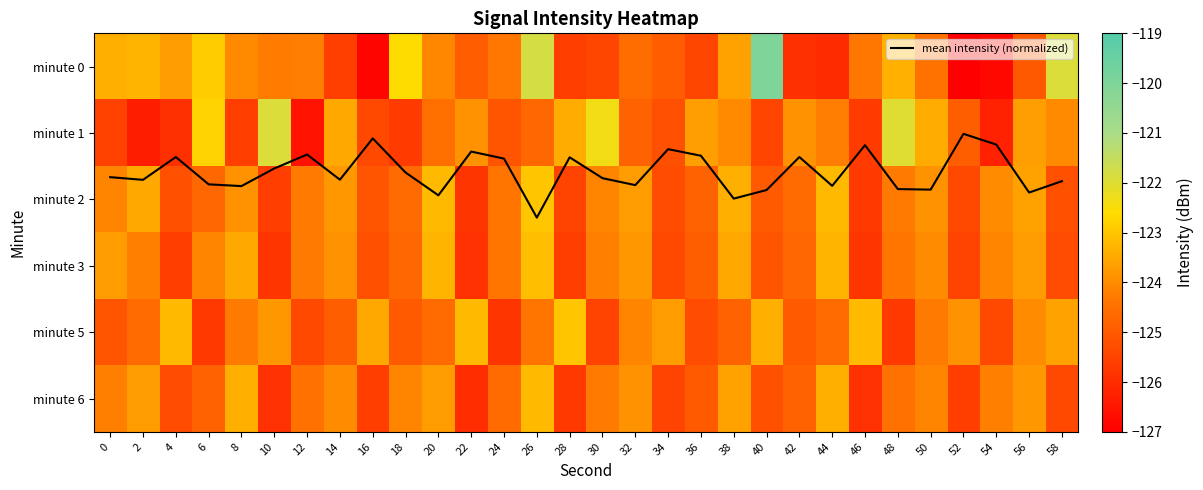

At which category is the sum across all series the highest?

26